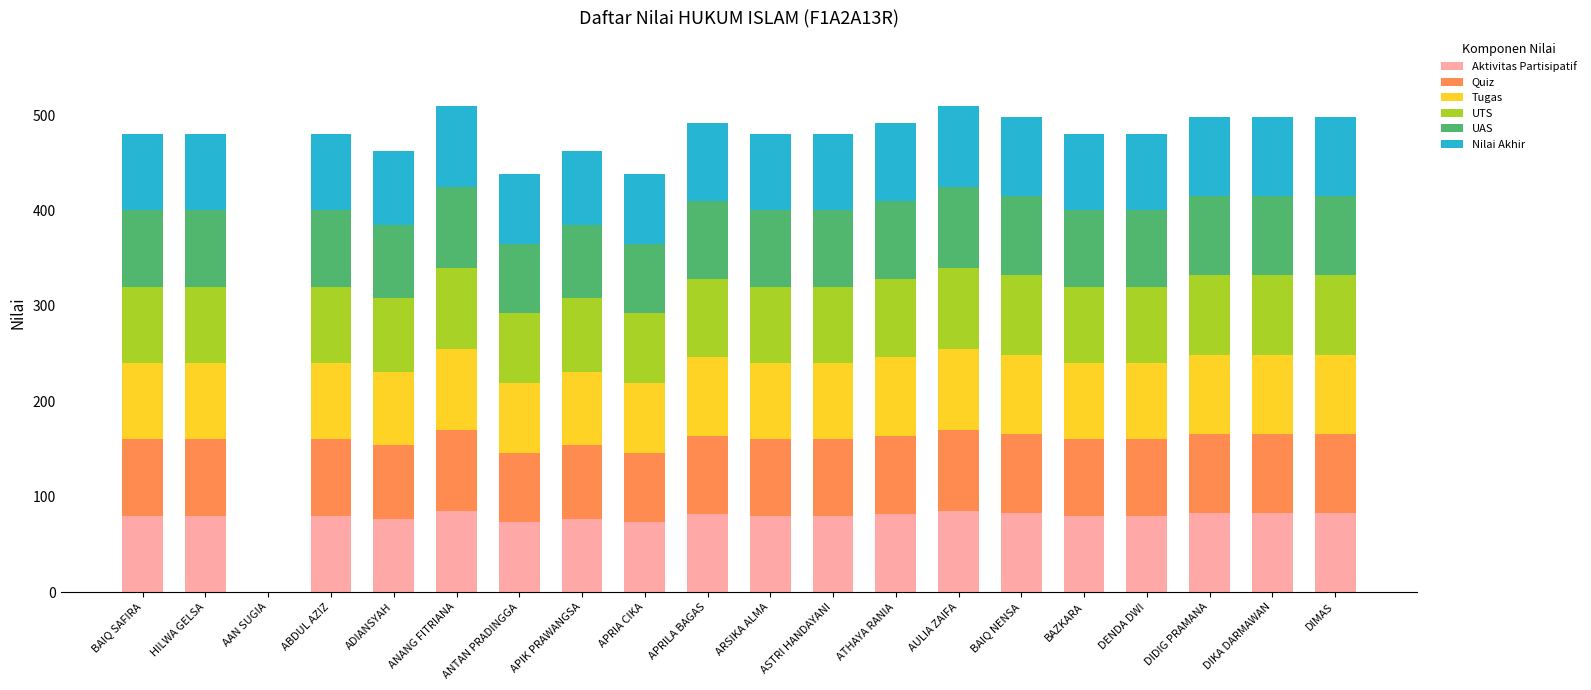

What is the total value across all series at APIK PRAWANGSA?

462